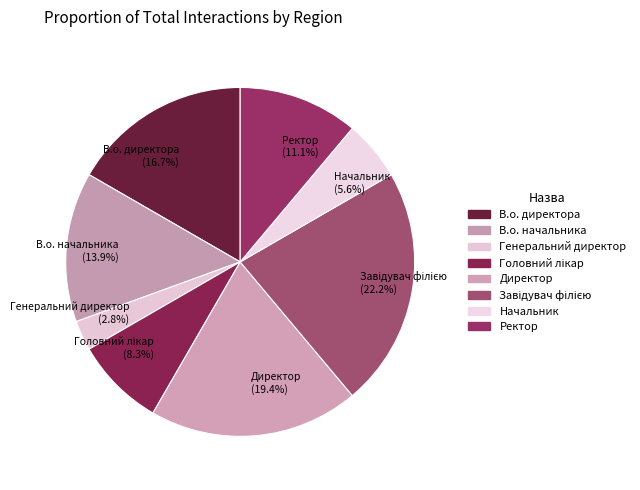

Does Ректор account for over 50% of the chart?

No